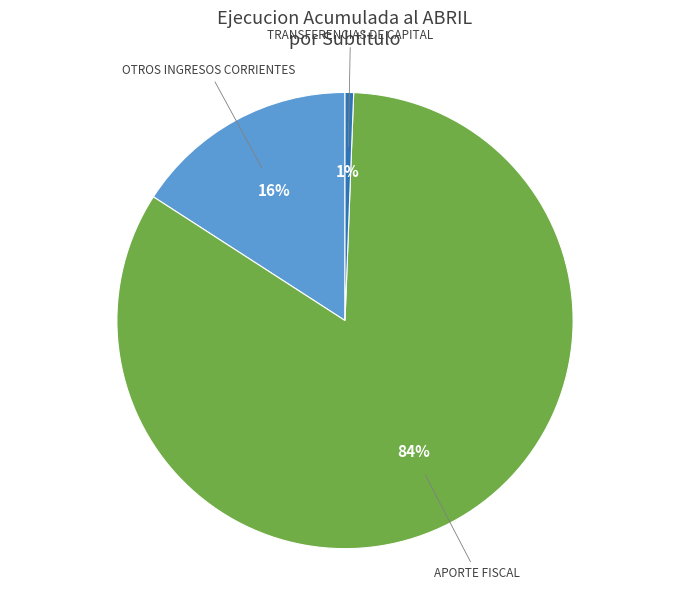

To the nearest percent, what is the average slice percentage?

33%